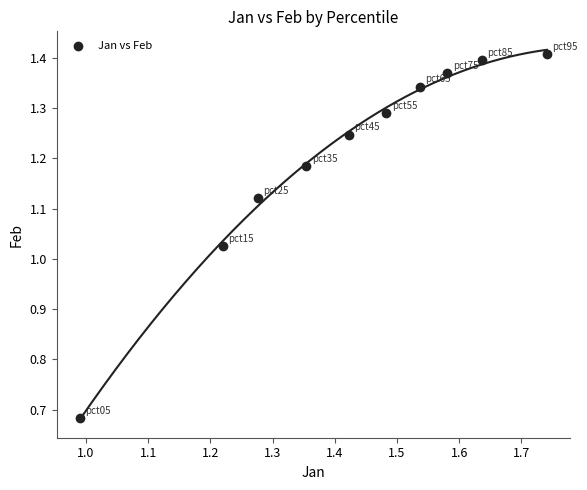

What is the range of X values (max minus min)?

0.8